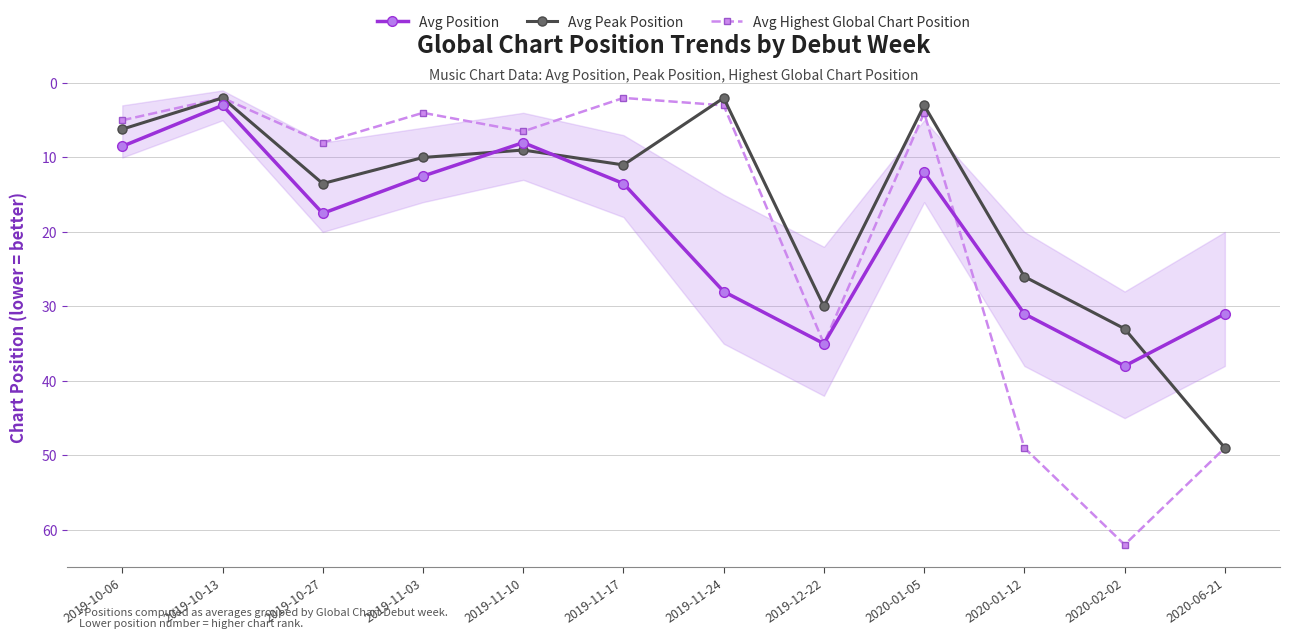

At how many categories does at least one series exceed 27?

5